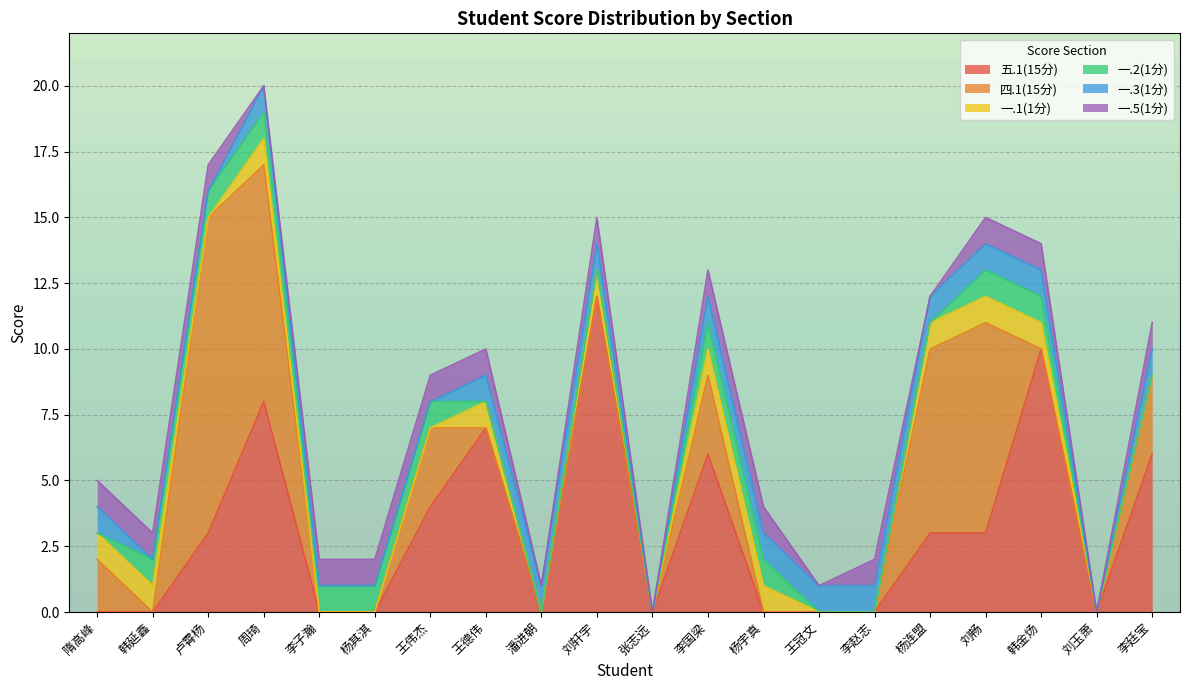

At which category is the sum across all series the highest?

周琦